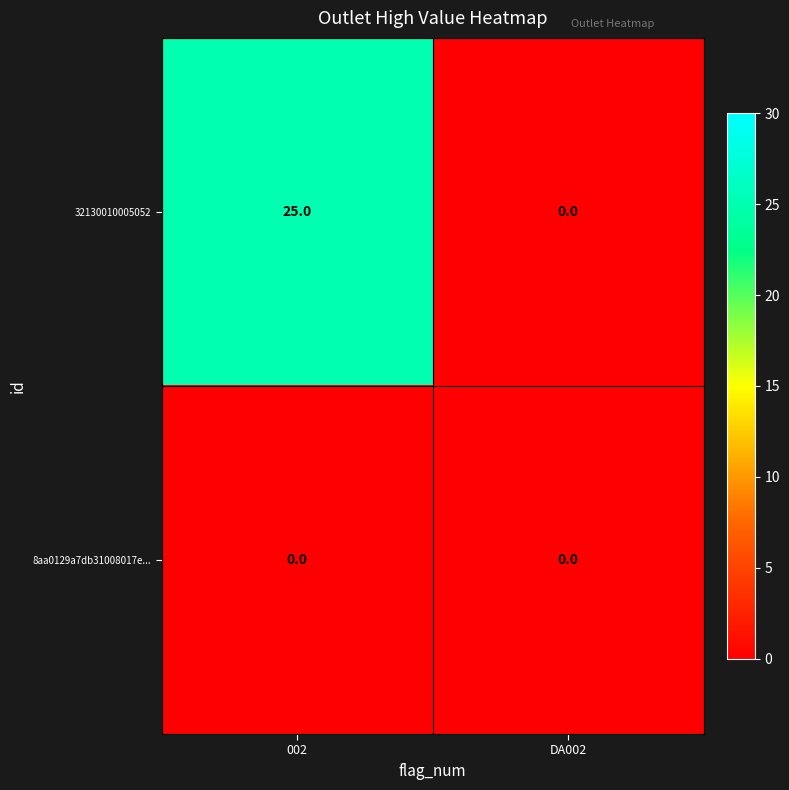

What is the greatest value displayed?

25